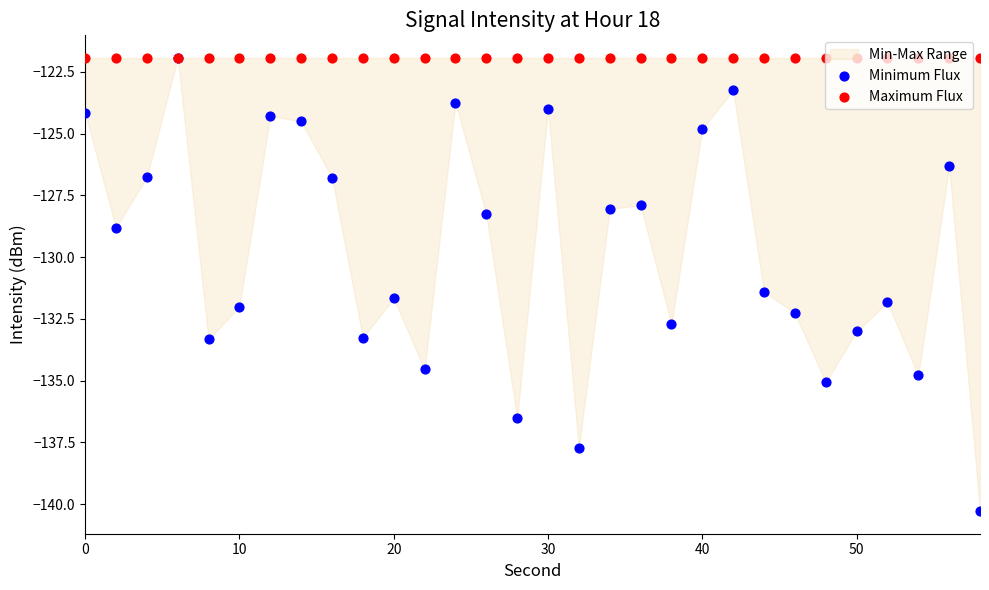

Which series reaches the minimum Y coordinate?

Minimum Flux